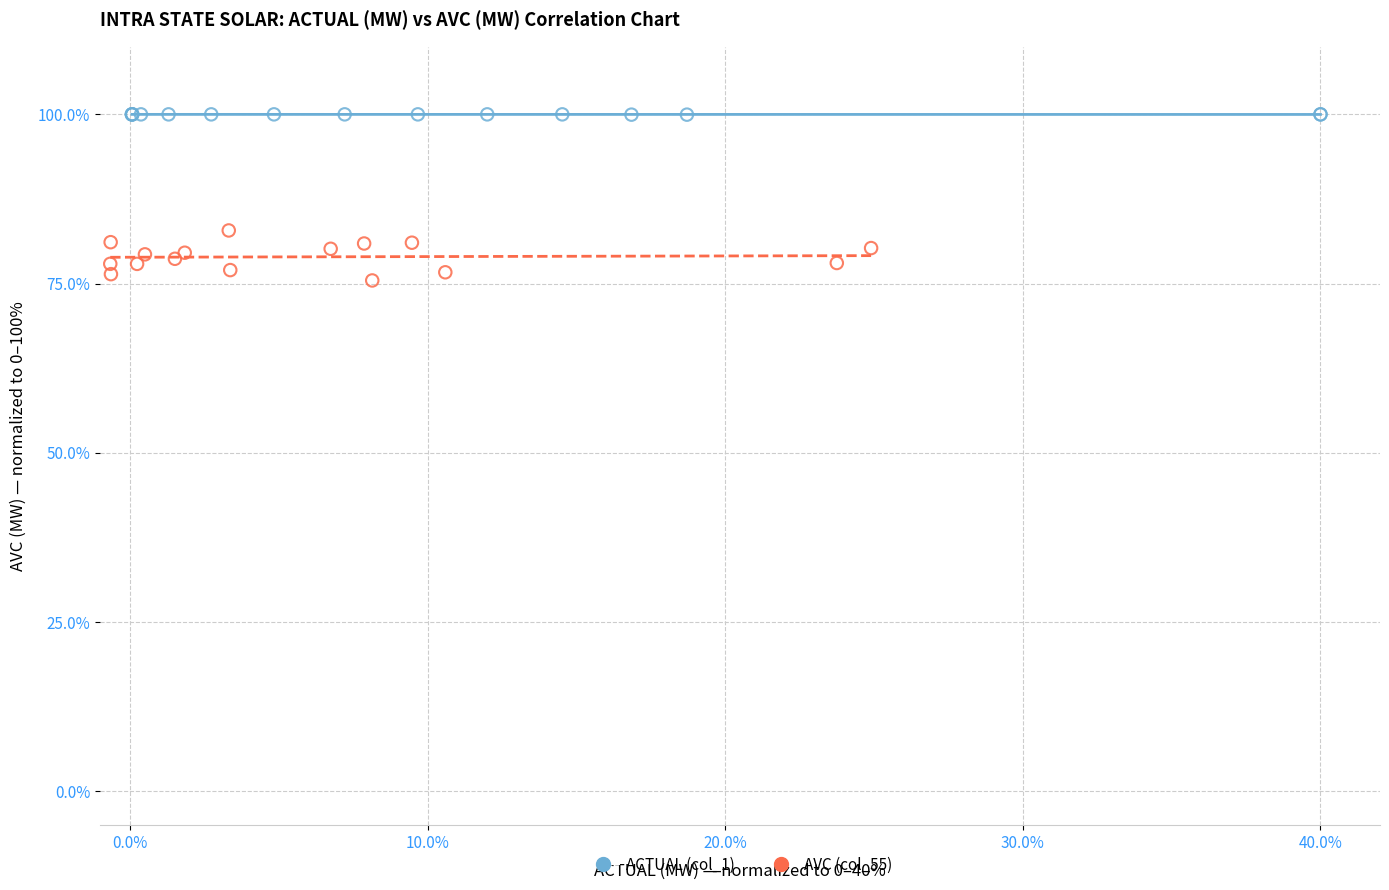

Which series has the widest spread of Y values?

AVC (col_55)